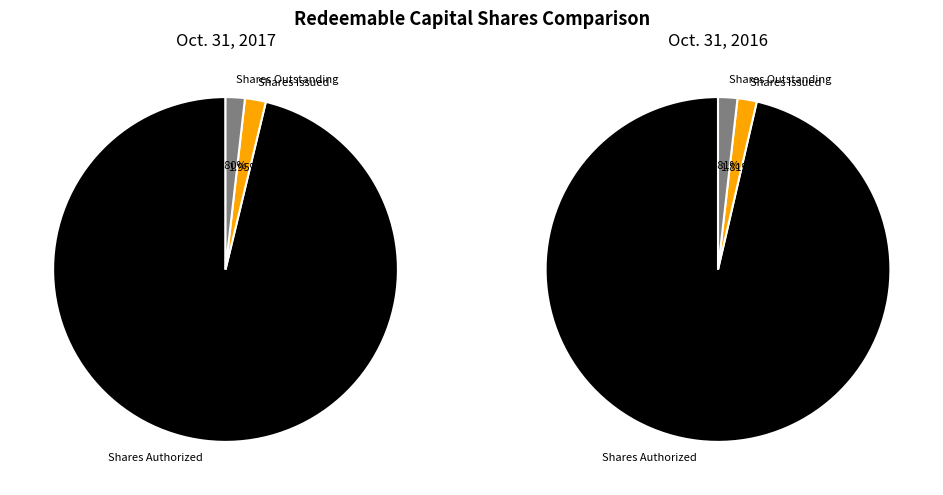

Do Shares Outstanding and Shares Issued together represent more than half of the pie?

No